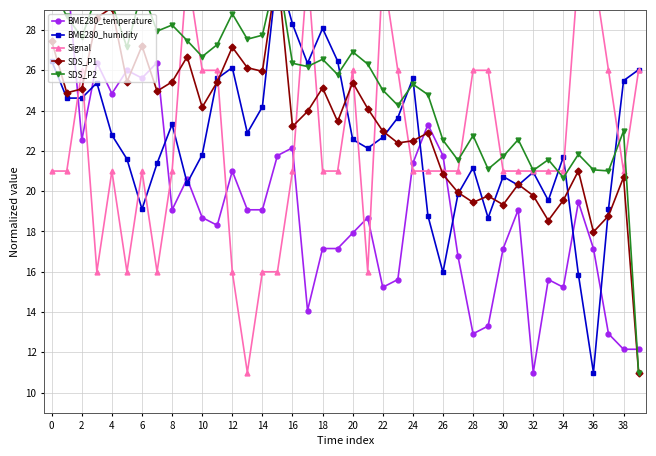

Is it true that SDS_P1 equals 22.4 at 23?

True